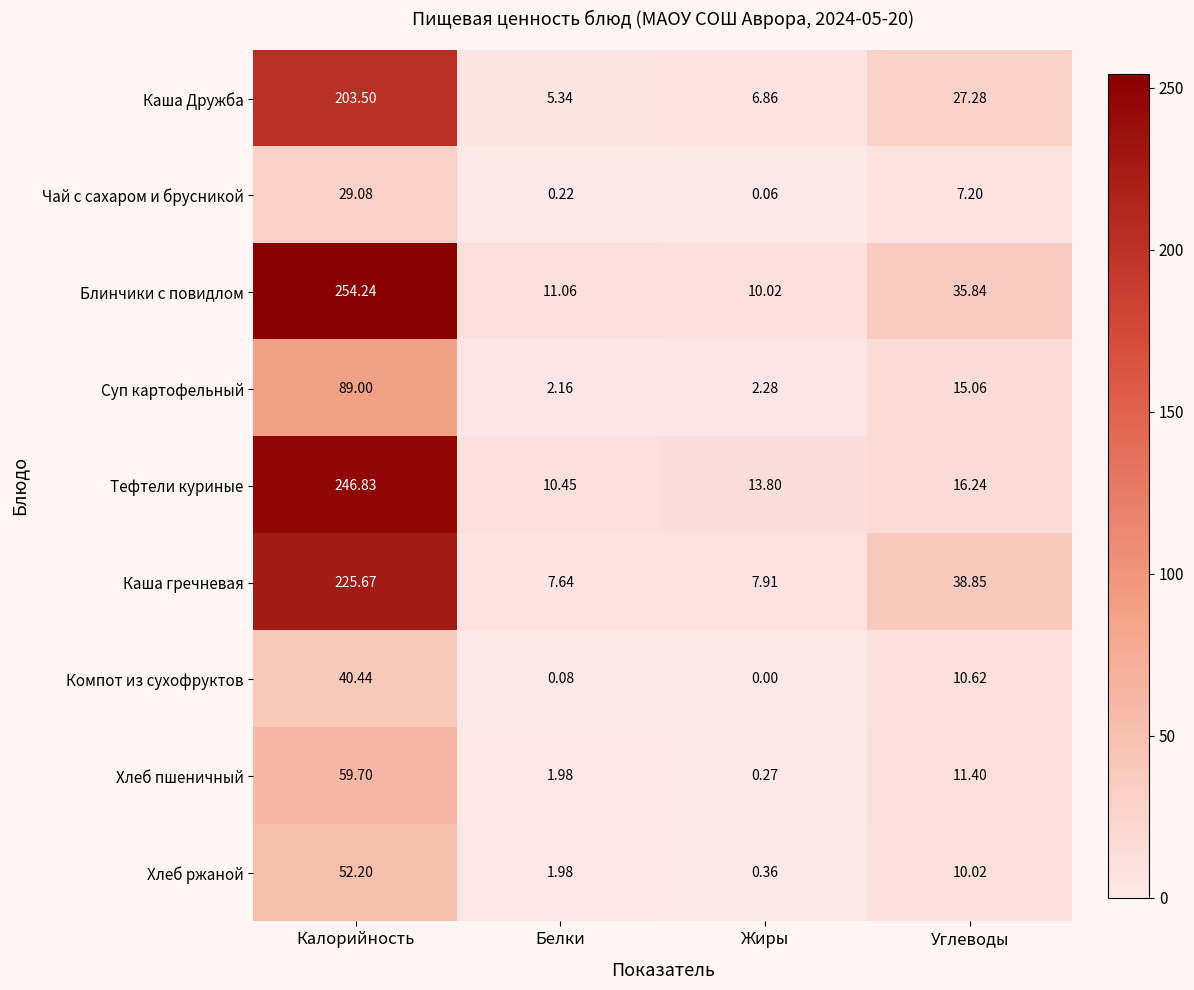

Between Белки and Углеводы, which series saw the biggest shift?

Каша гречневая